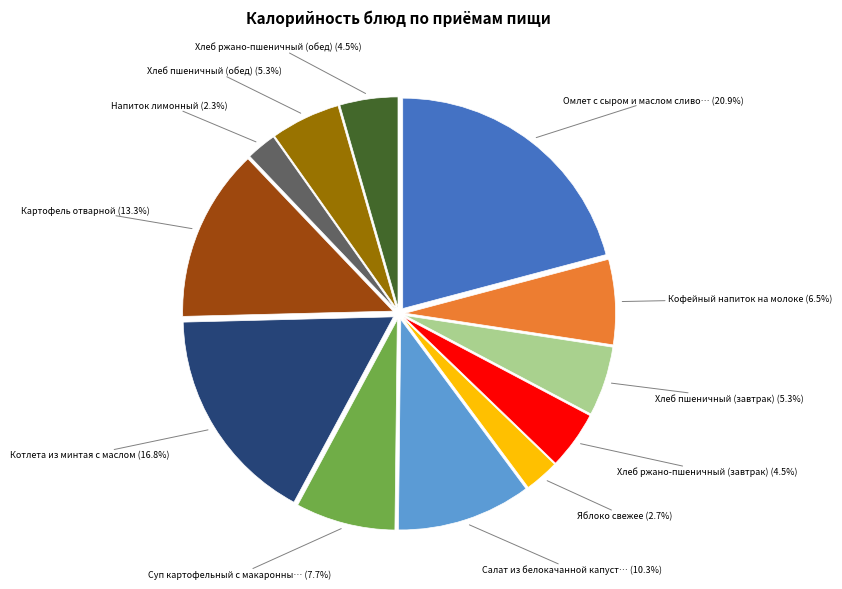

How many segments does this pie chart have?

12